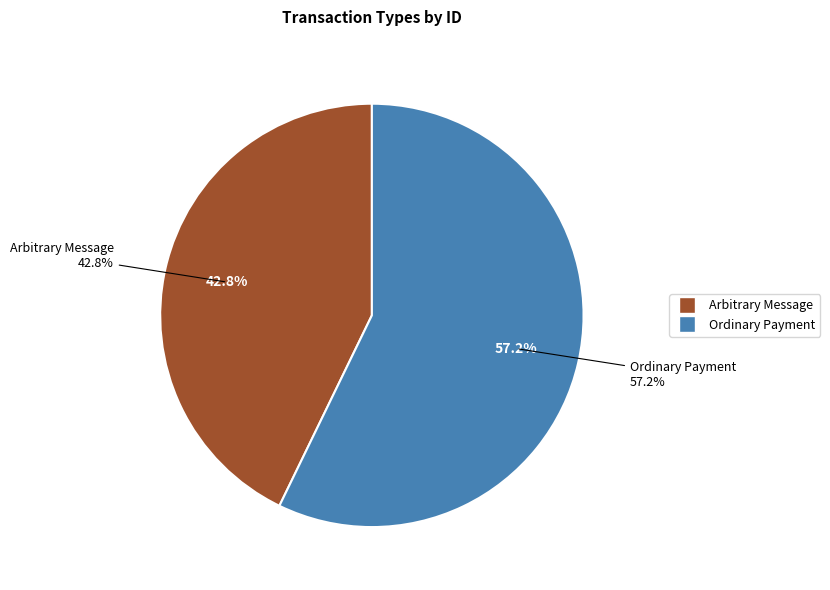

How many segments does this pie chart have?

2